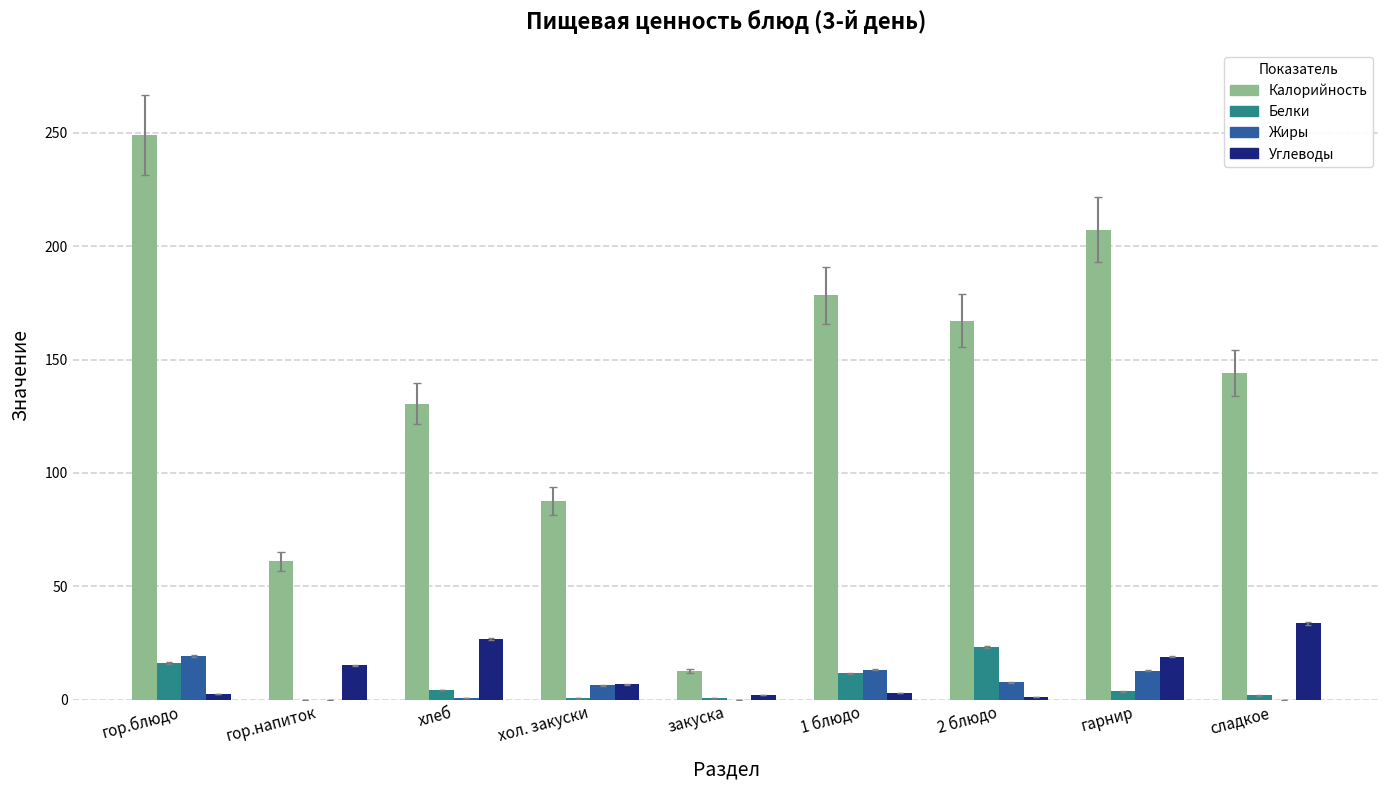

The Калорийность series shows 207.3 at гарнир. True or false?

True